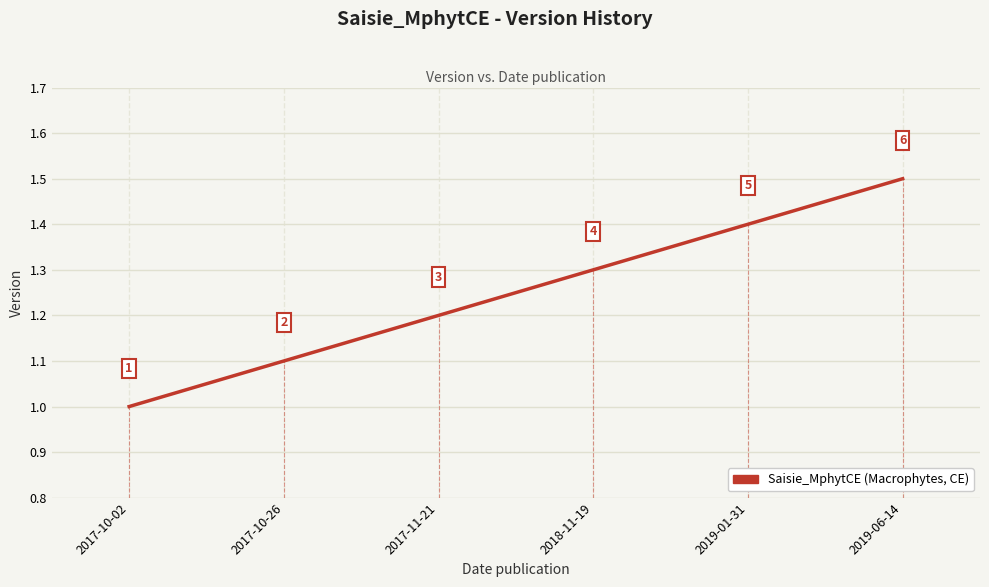

How many values are between 1 and 2?

6